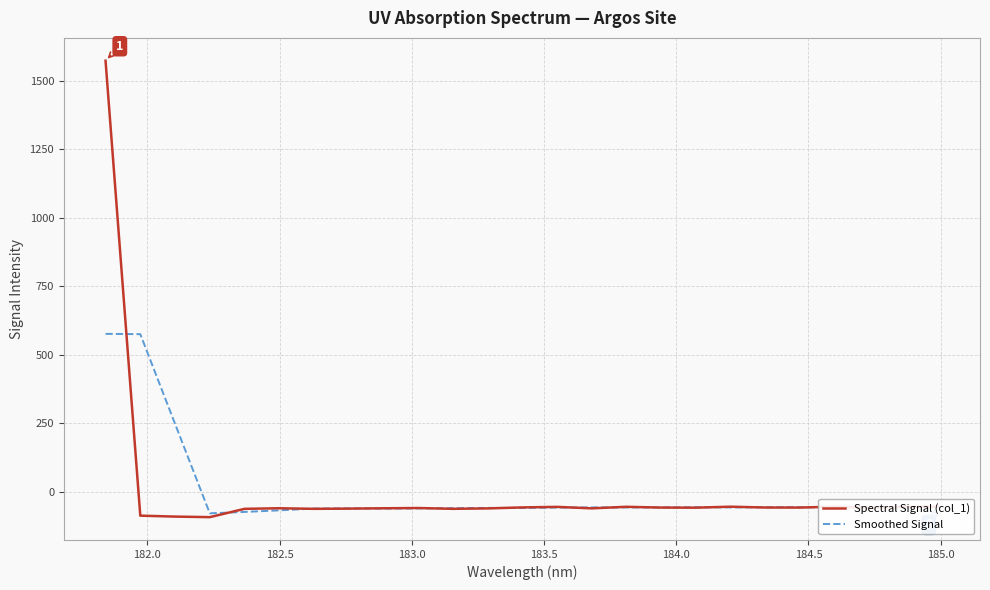

What is the sum of all Smoothed Signal values?

89.1